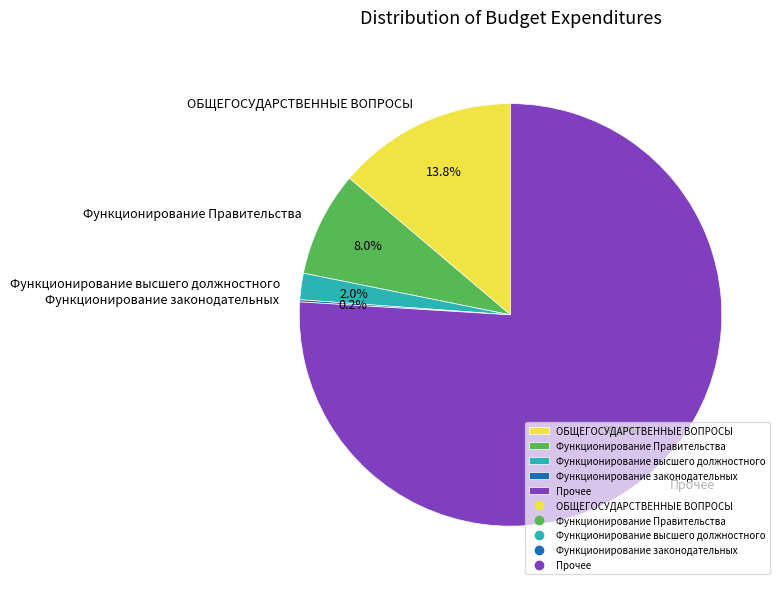

True or false: Функционирование Правительства accounts for 44% of the total.

False